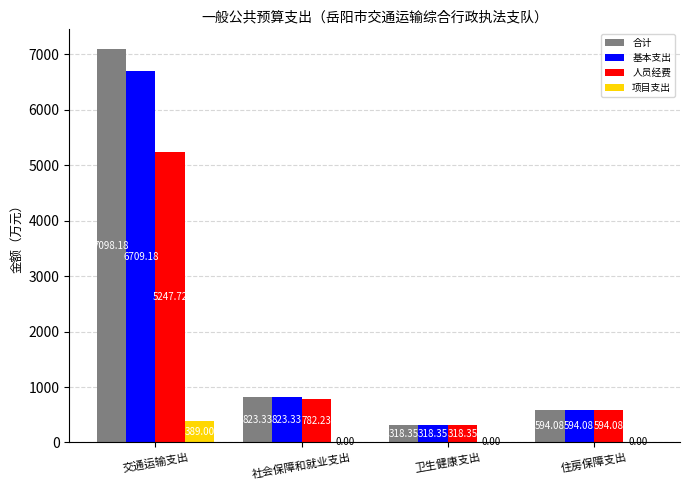

Which series changed the most between 交通运输支出 and 社会保障和就业支出?

合计